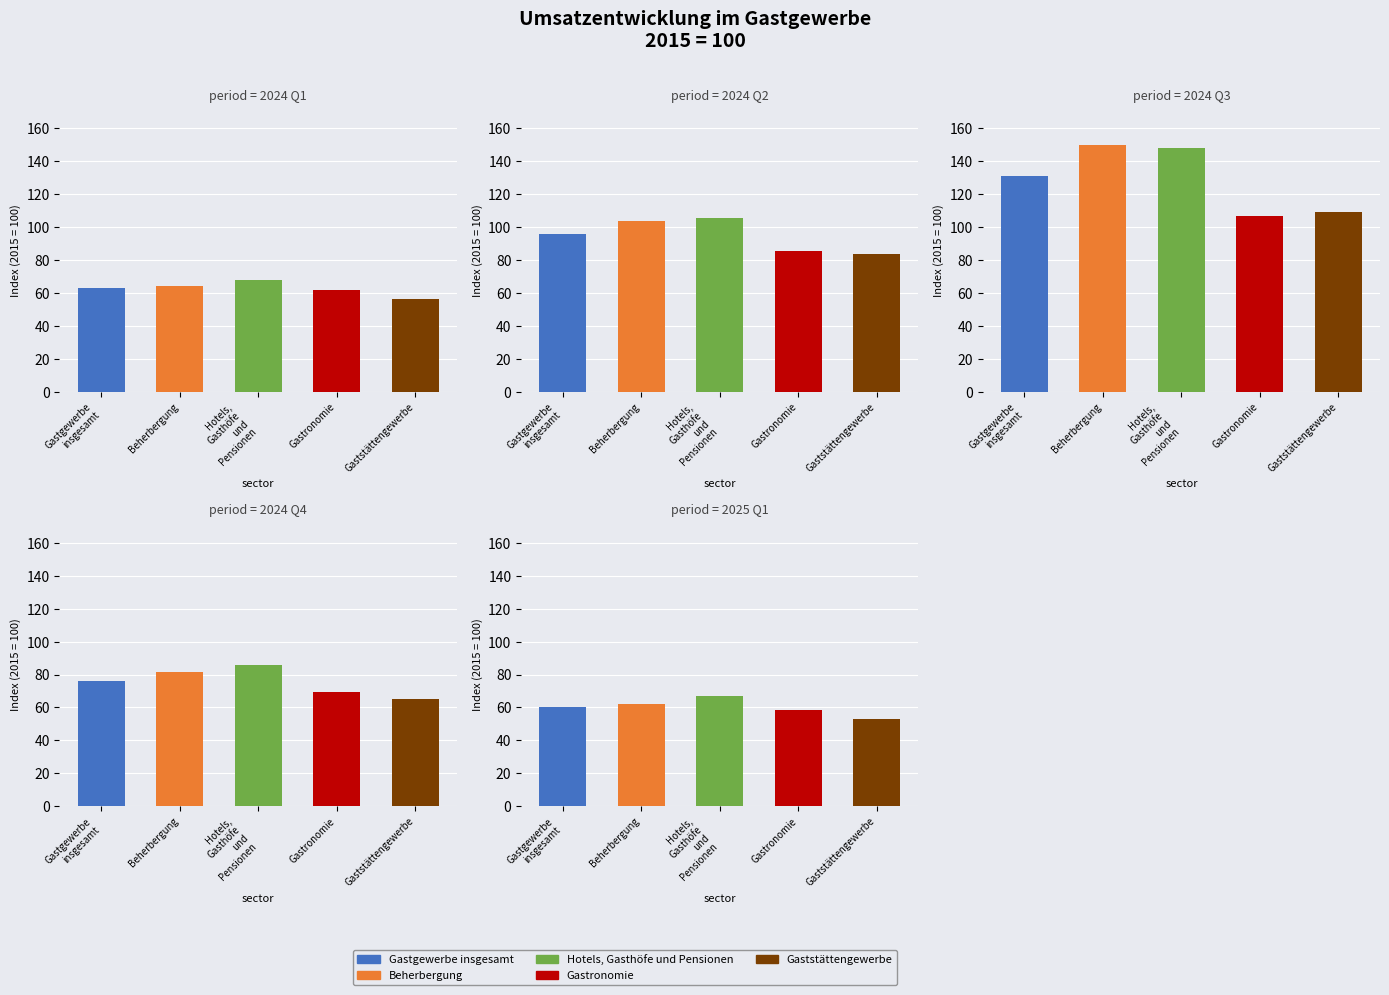

Which category has the highest value in the Beherbergung series?

3. Vierteljahr